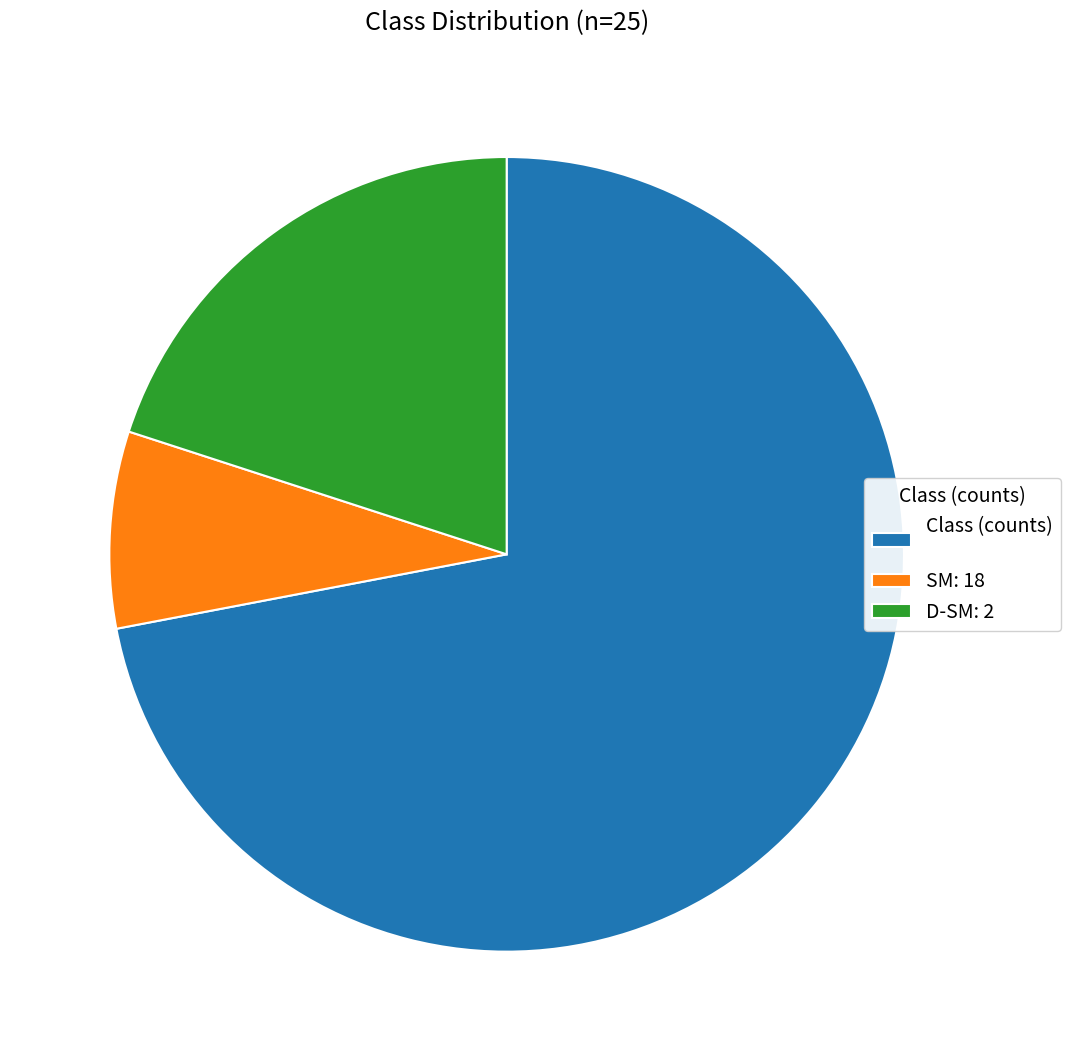

What is the smallest slice in the pie chart?

SM: 18